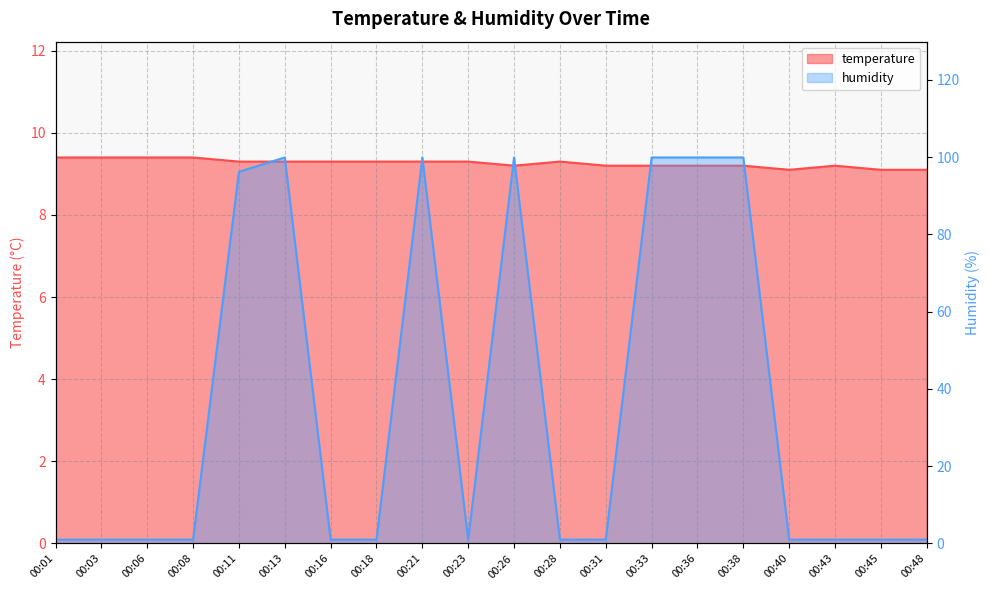

What is the spread (max minus min) of values at 00:23?

8.3